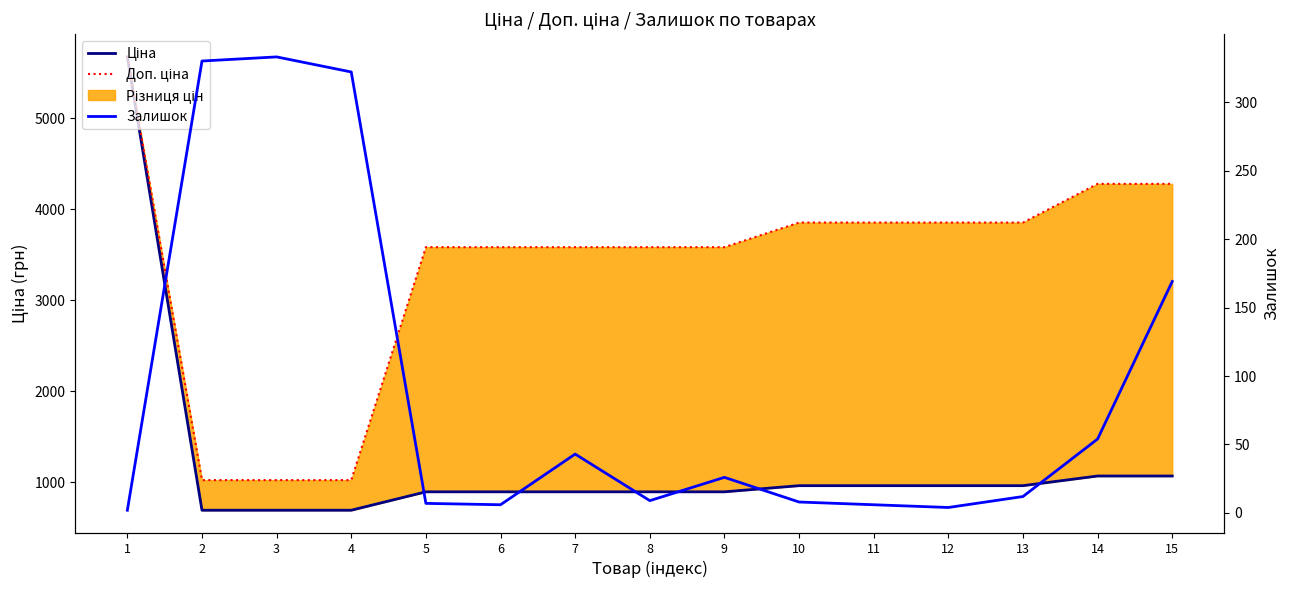

The Залишок series shows 7.9 at 11. True or false?

False